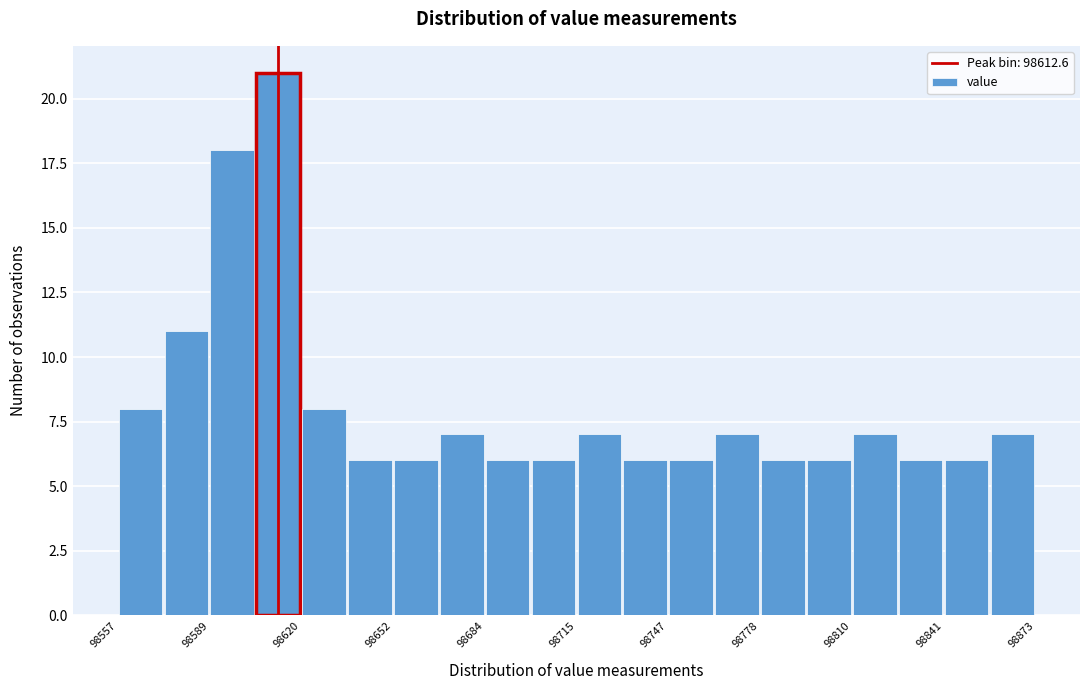

Around what value on the x-axis is the tallest bar? Give the approximate position of its centre, as read against the axis.

98615